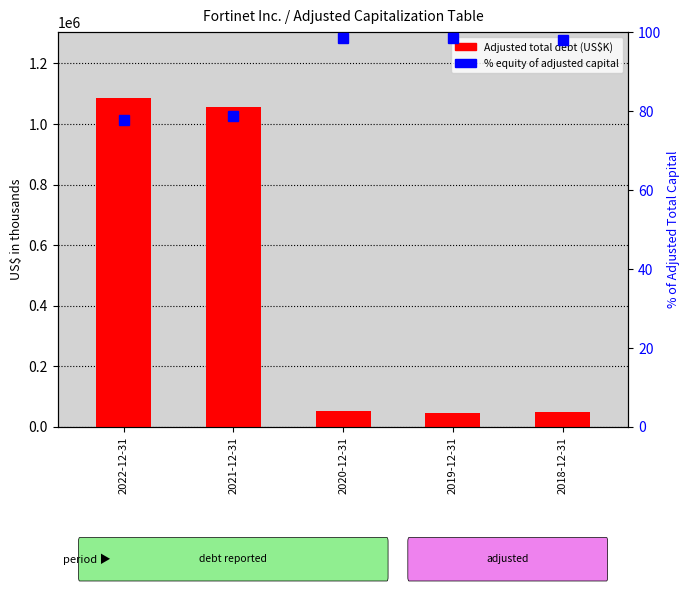

What is the label of the 2nd bar from the right?

2019-12-31